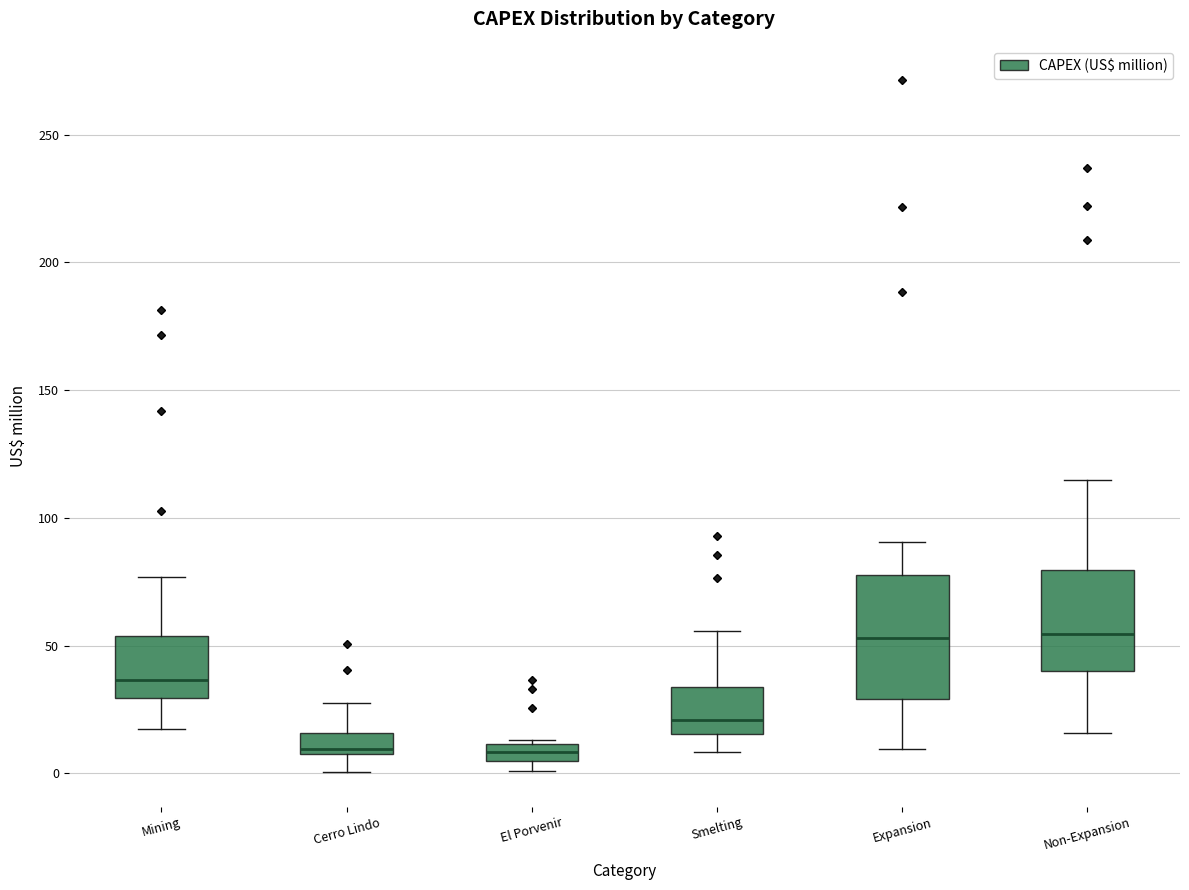

Comparing the boxes themselves (not the whiskers), which one is the tallest?

Expansion